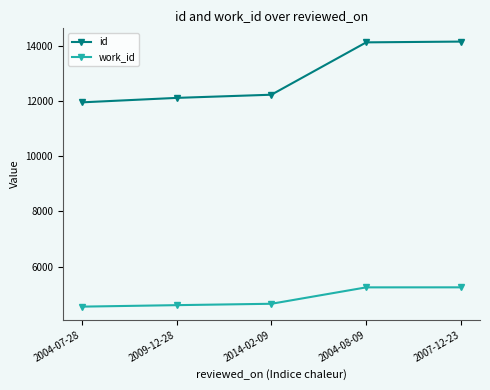

Which series has the largest total across all categories?

id